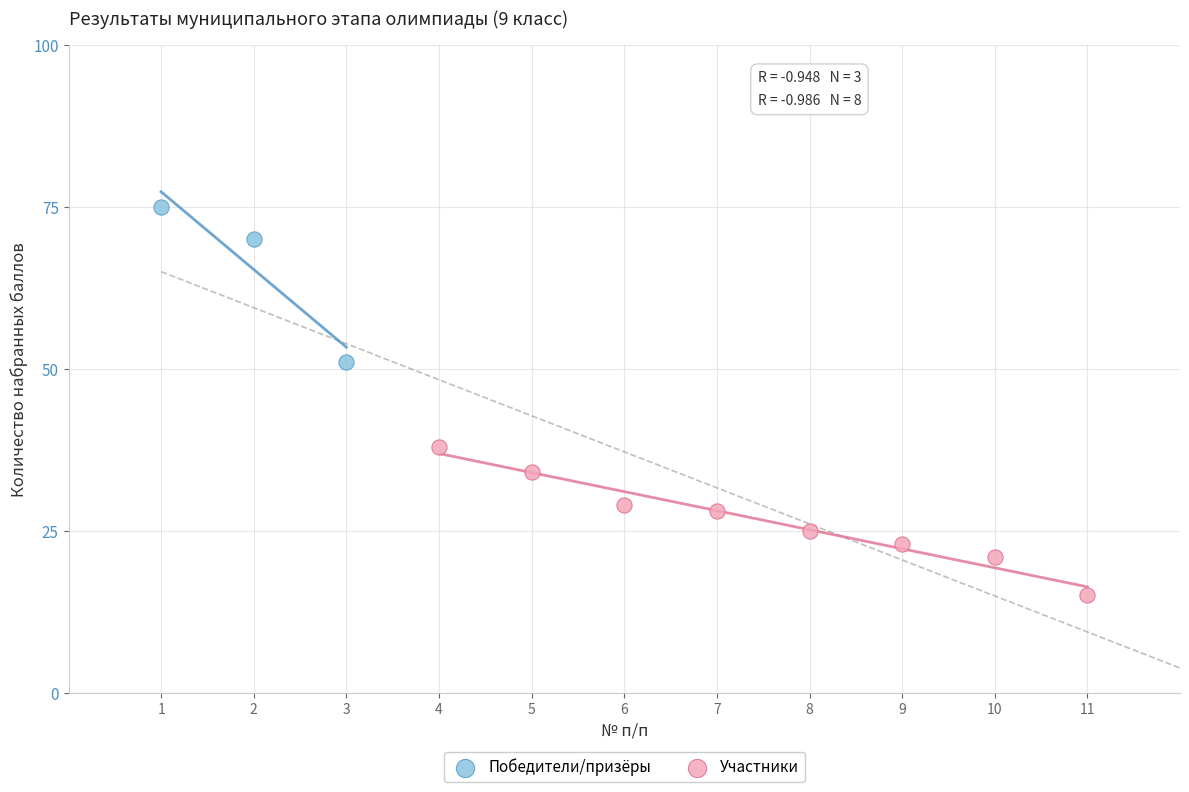

Which series has the widest spread of Y values?

Победители/призёры